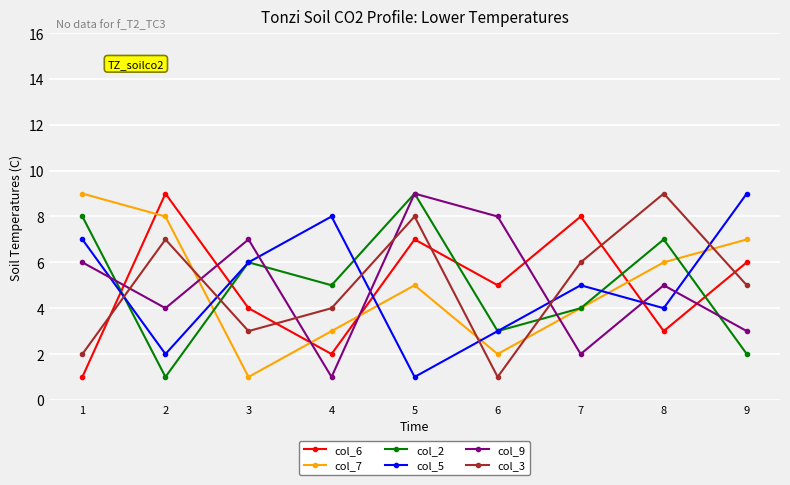

What is the sum of the col_3 values at 2 and 4?

11